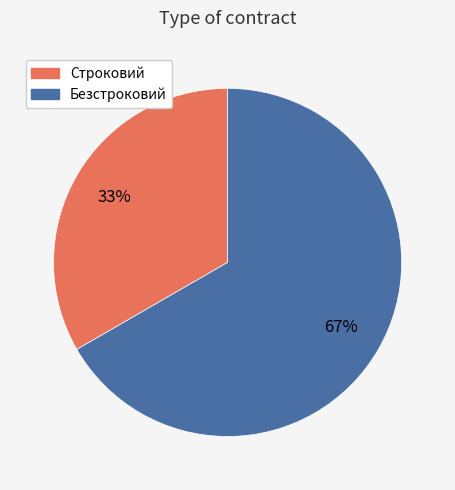

Does Безстроковий account for over 50% of the chart?

Yes